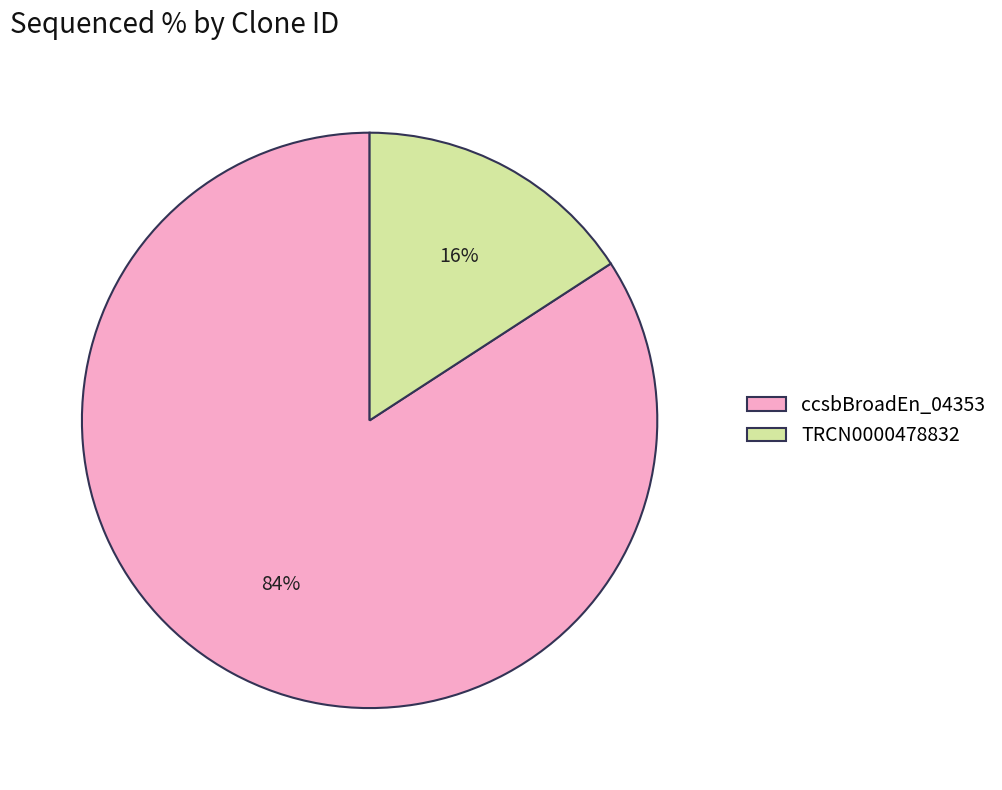

Is there a majority slice in this chart?

Yes